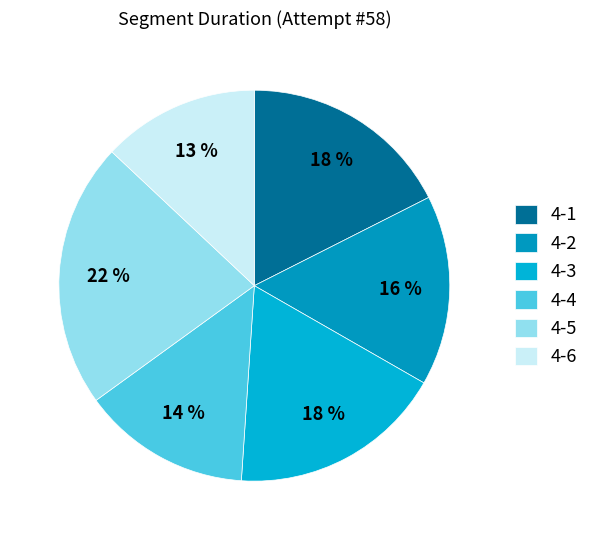

What percentage is the 4-2 slice, to the nearest percent?

16%